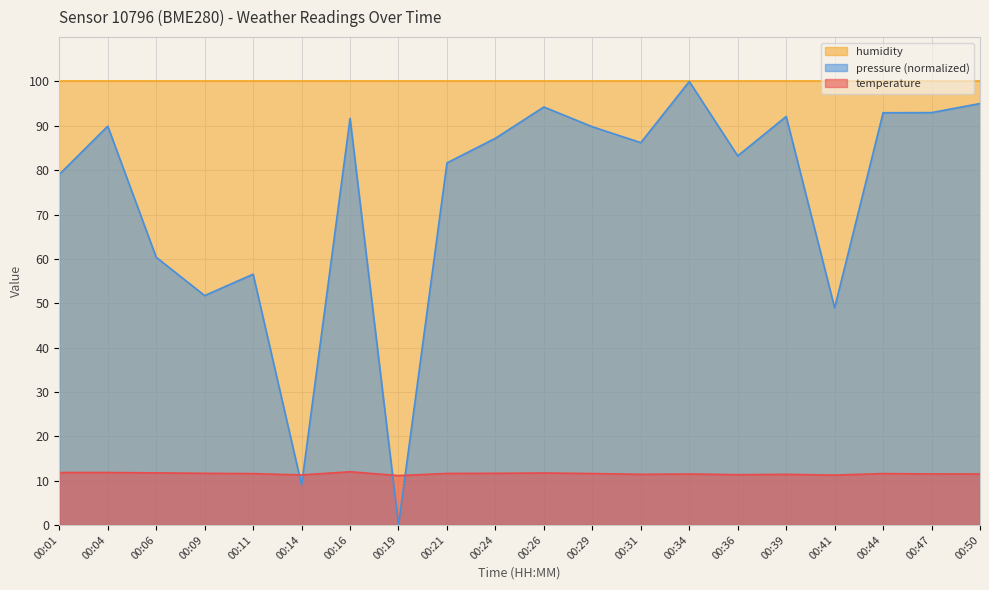

What is the spread (max minus min) of values at 00:01?

88.2